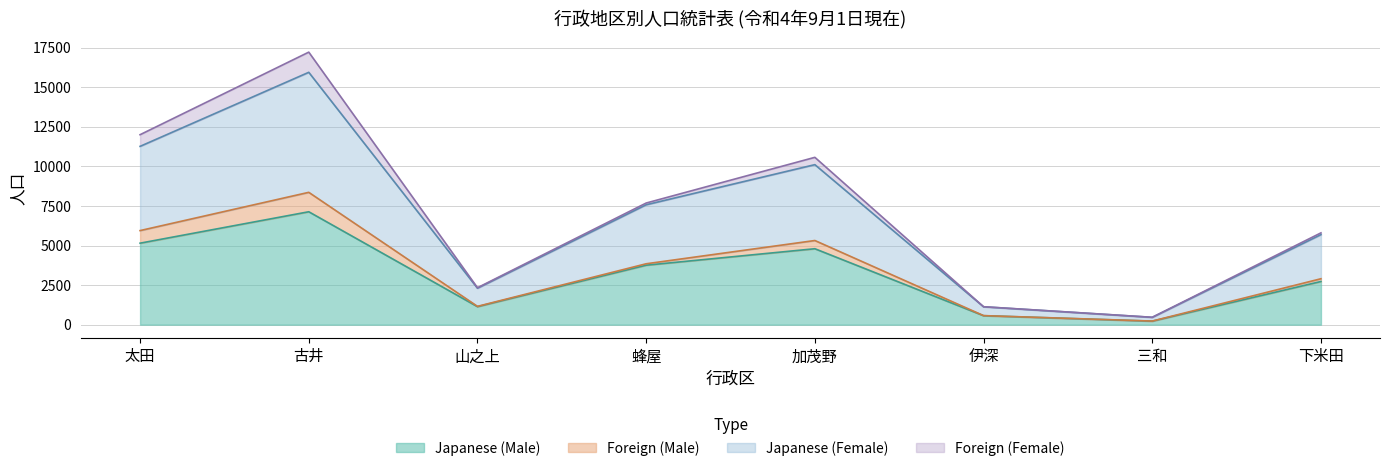

Rank the categories by Japanese (Female) value from lowest to highest.

三和, 伊深, 山之上, 下米田, 蜂屋, 加茂野, 太田, 古井